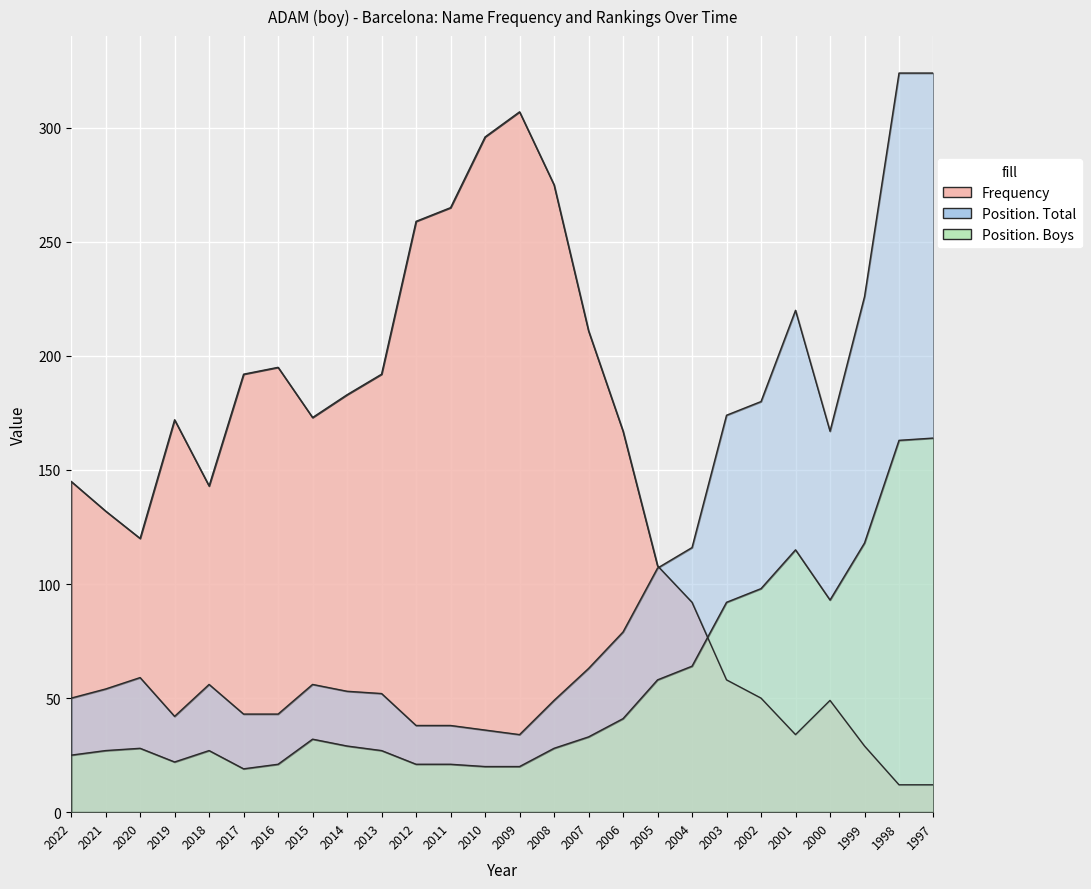

List the series in order of their overall mean, highest first.

Frequency, Position. Total, Position. Boys